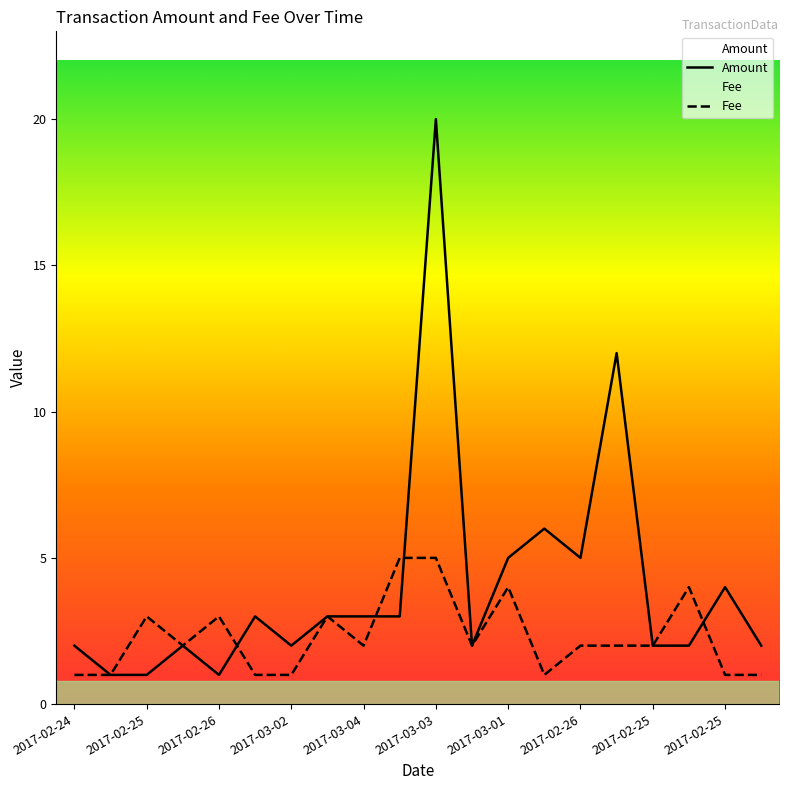

Which series has the widest spread of values?

Amount